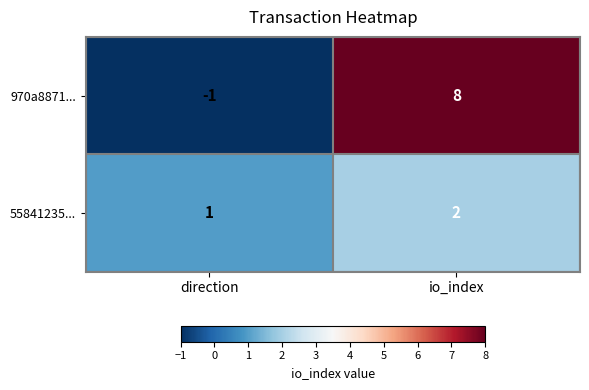

What is the sum of the 55841235... values at direction and io_index?

3